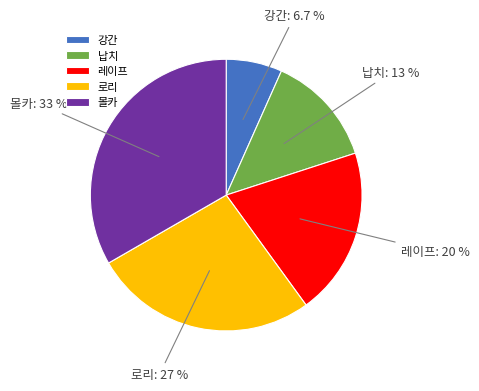

What percentage is NOT represented by 강간?

93.3%